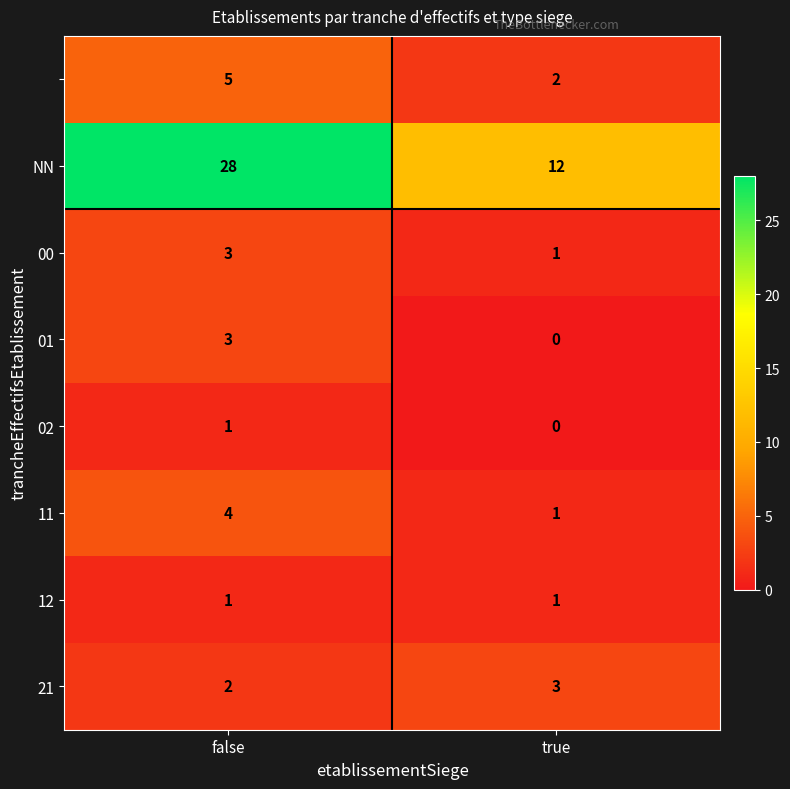

What is the total value across all series at false?

47